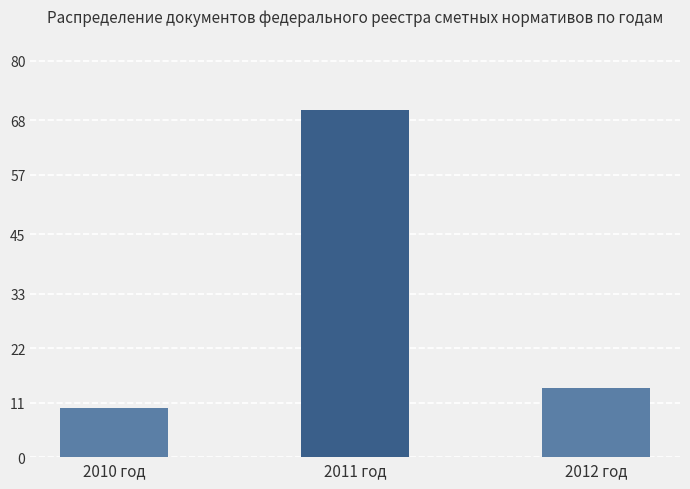

Which has a higher value, 2012 год or 2011 год?

2011 год